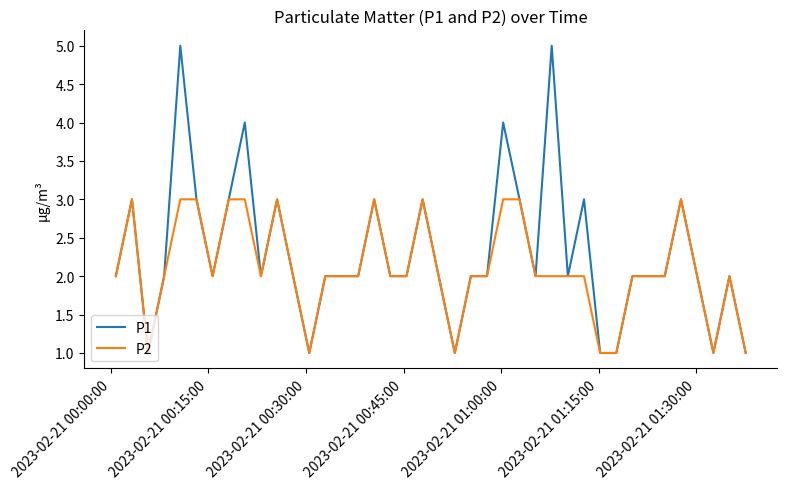

How many categories are shown in the chart?

40